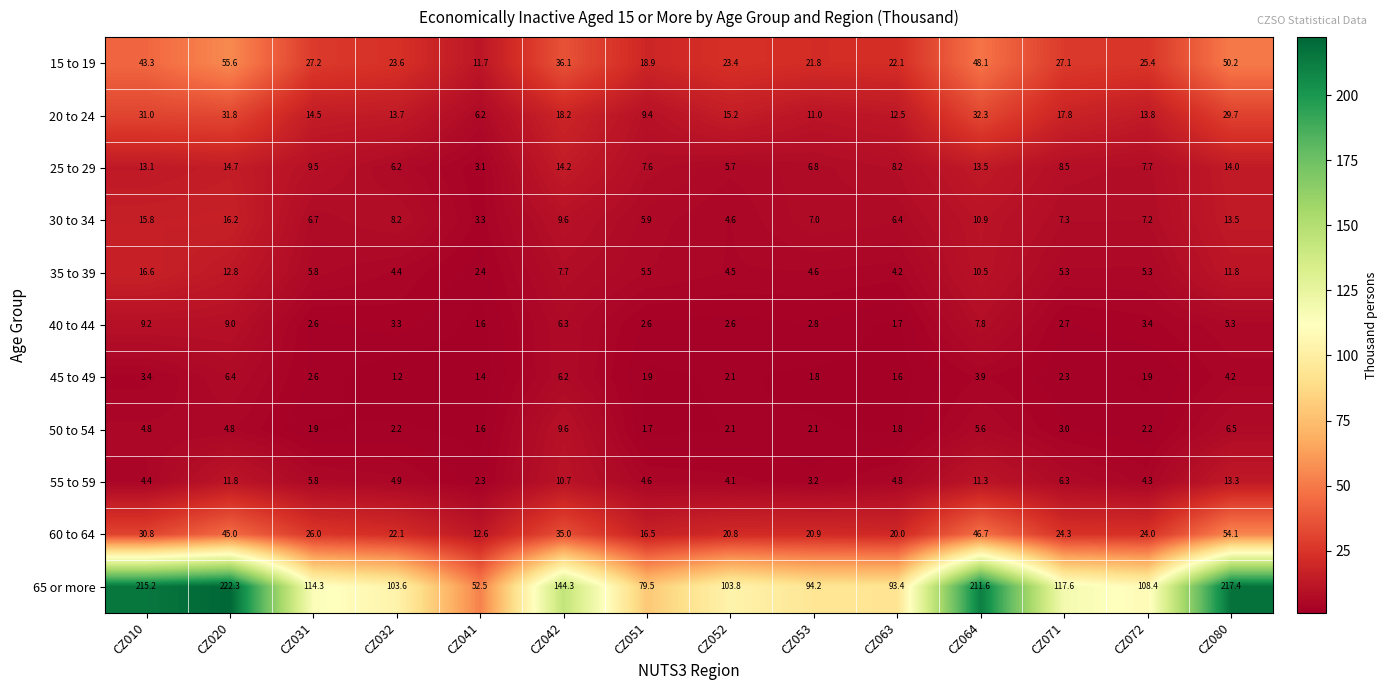

Rank the series at CZ053 from lowest to highest value.

45 to 49, 50 to 54, 40 to 44, 55 to 59, 35 to 39, 25 to 29, 30 to 34, 20 to 24, 60 to 64, 15 to 19, 65 or more